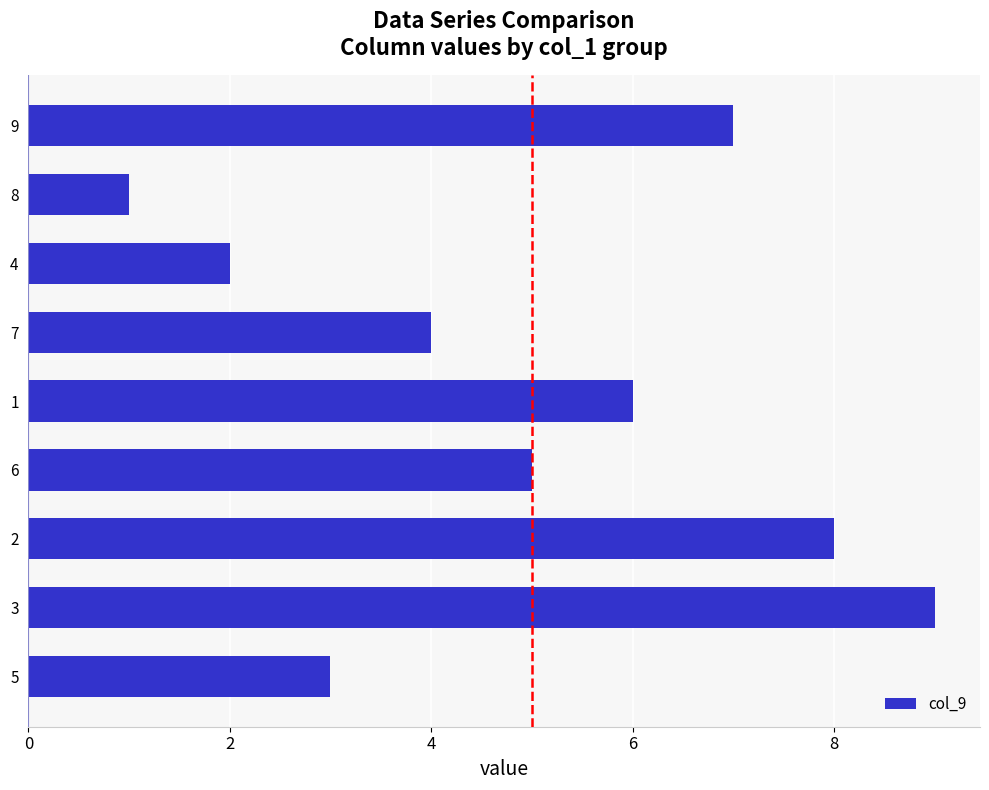

True or false: the data shows 4 at 7.

True